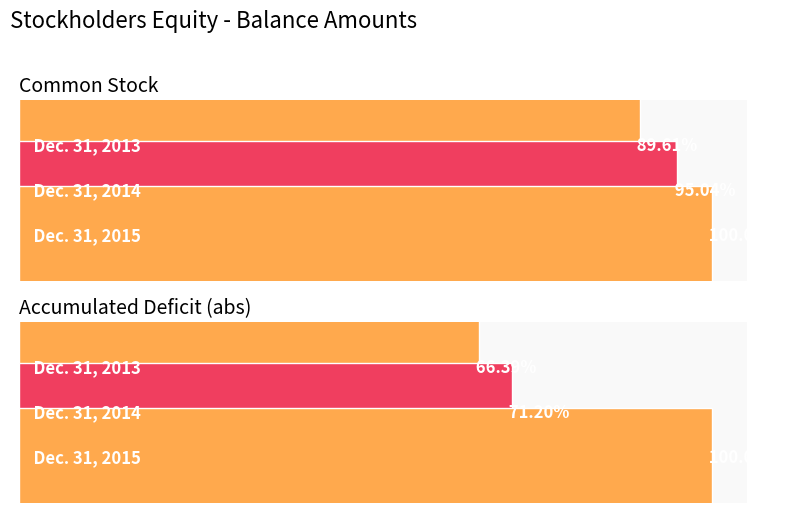

How many groups of bars are there?

3